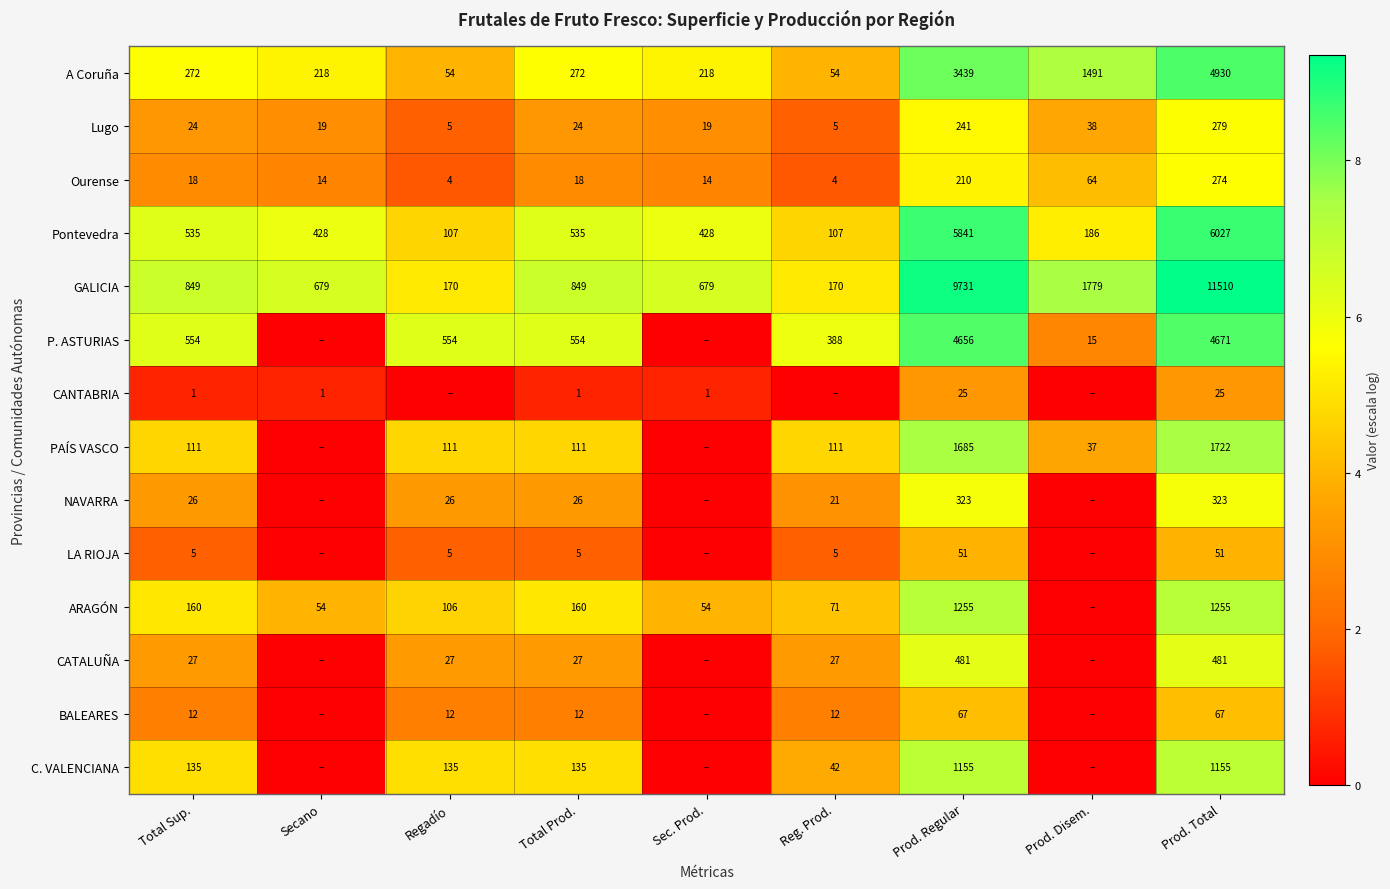

What is the greatest value displayed?

9.4